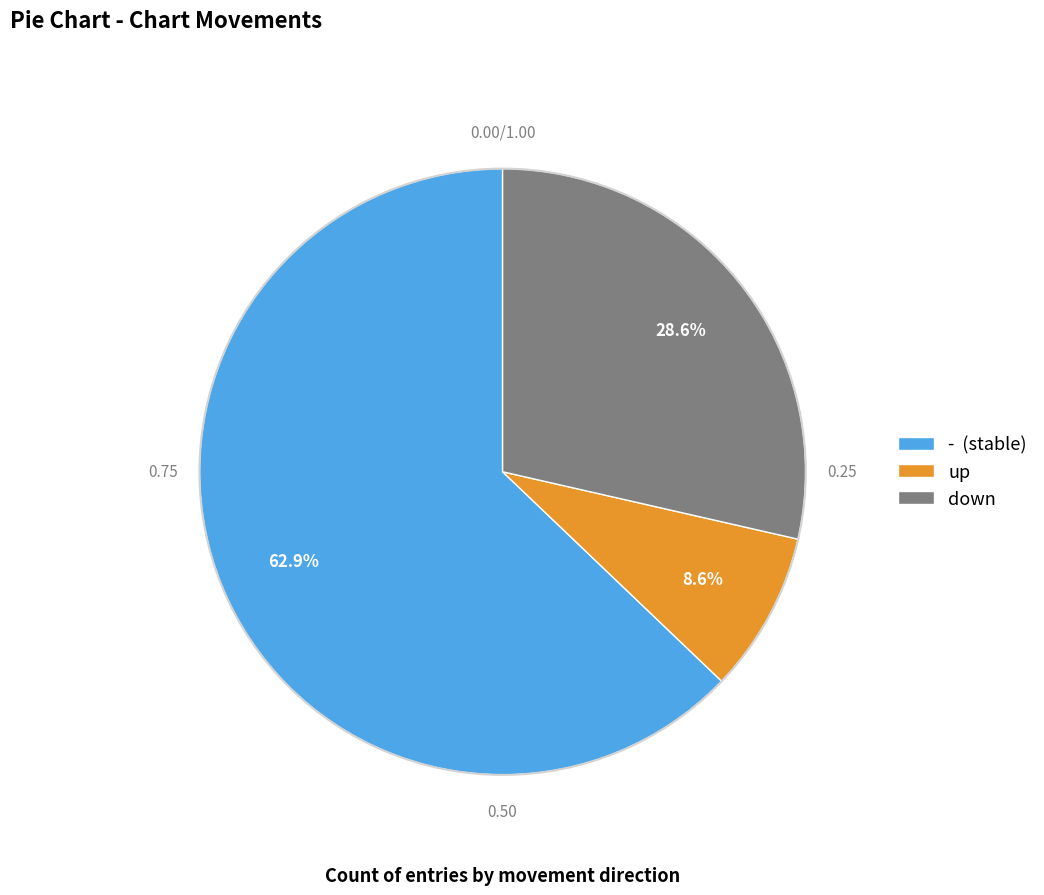

Approximately how many times larger is the value at down compared to up?

3.3